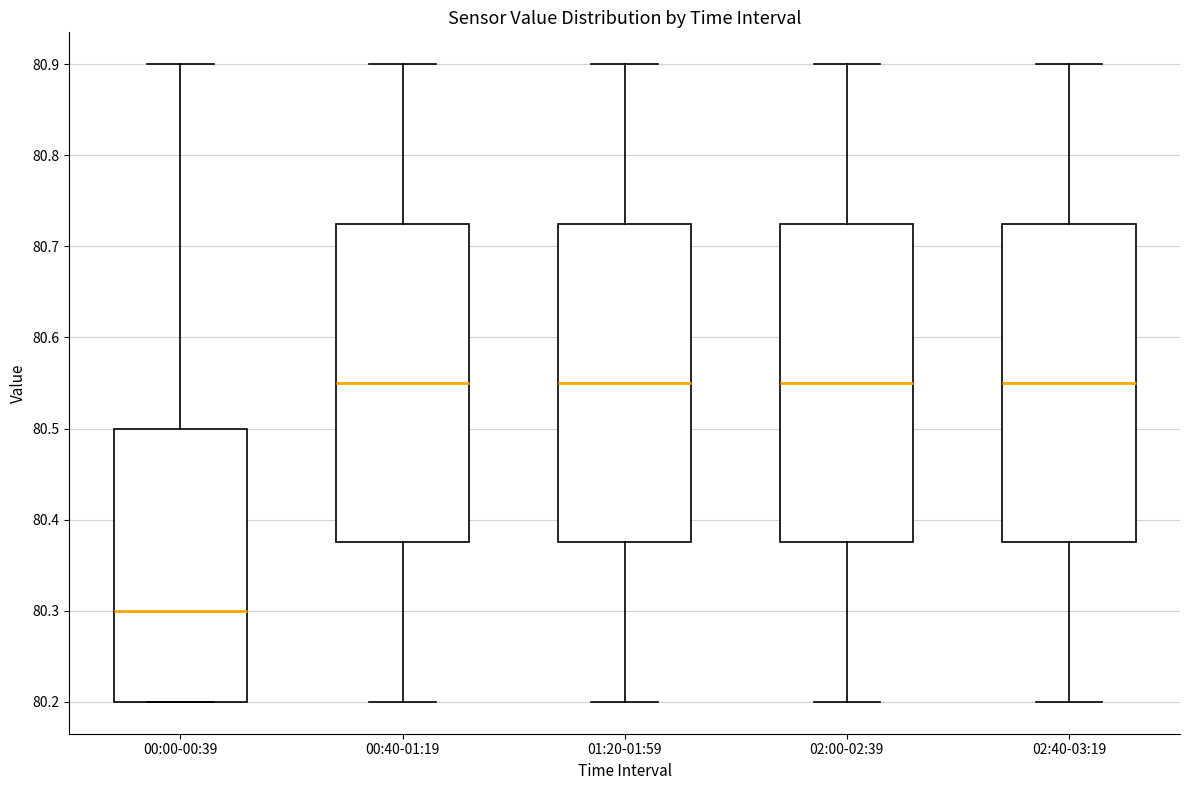

Reading left to right, read every box against the y-axis: the position of its median line, the range the box covers, and the ends of its whiskers. The values are not printed on the chart, so give them approximately, as read against the axis.

00:00-00:39: median 80.30, box 80.20 to 80.50, whiskers 80.20 to 80.90
00:40-01:19: median 80.55, box 80.38 to 80.73, whiskers 80.20 to 80.90
01:20-01:59: median 80.55, box 80.38 to 80.73, whiskers 80.20 to 80.90
02:00-02:39: median 80.55, box 80.38 to 80.73, whiskers 80.20 to 80.90
02:40-03:19: median 80.55, box 80.38 to 80.73, whiskers 80.20 to 80.90